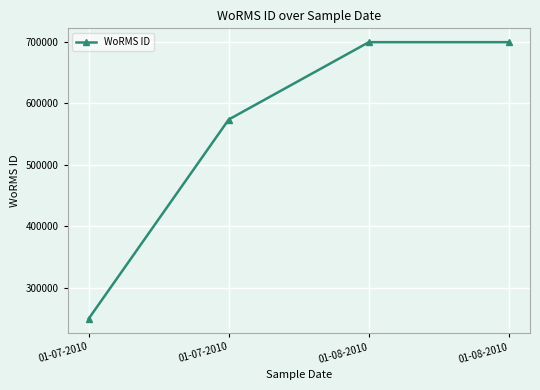

How many categories are shown in the chart?

4